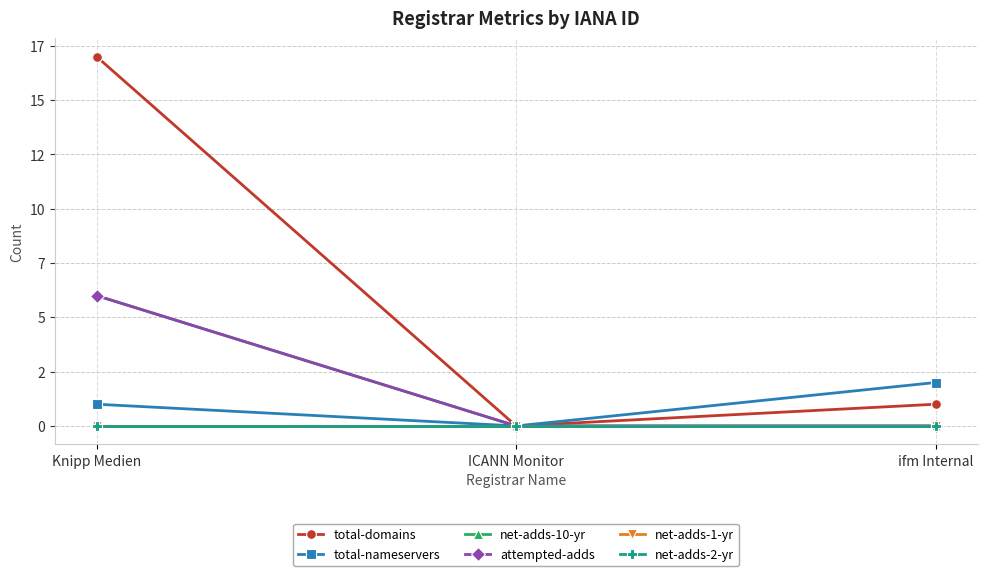

At which label does net-adds-2-yr reach its peak?

Knipp Medien